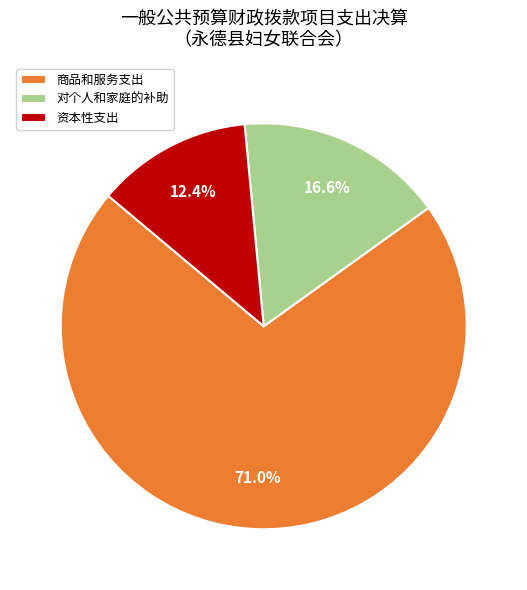

How many segments does this pie chart have?

3